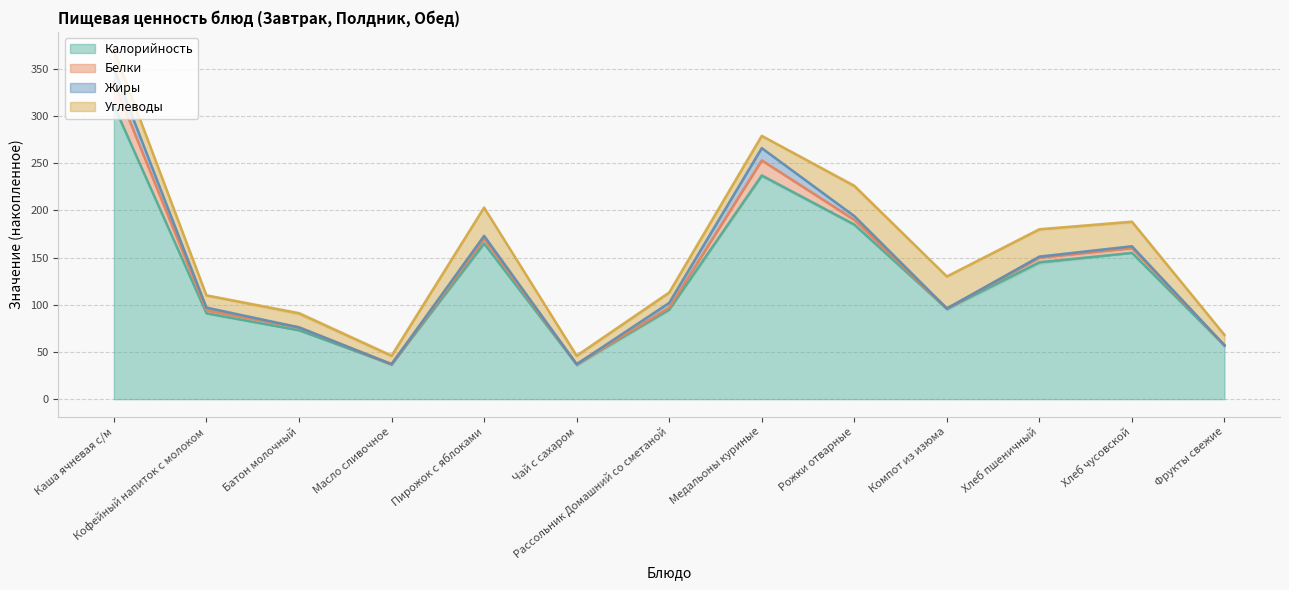

How many interior local valleys does the Углеводы series have?

3